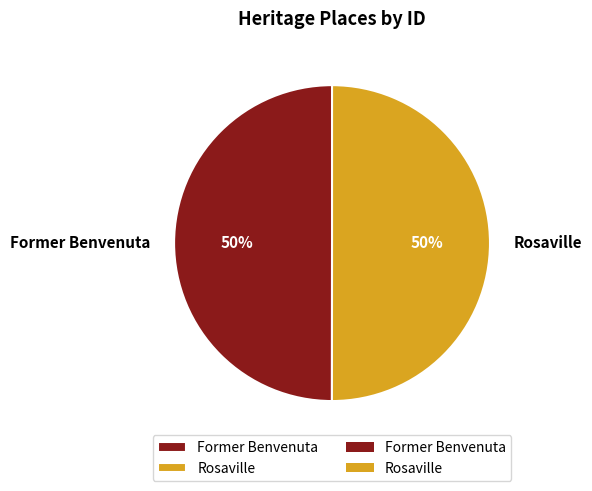

How many slices are in this pie chart?

2